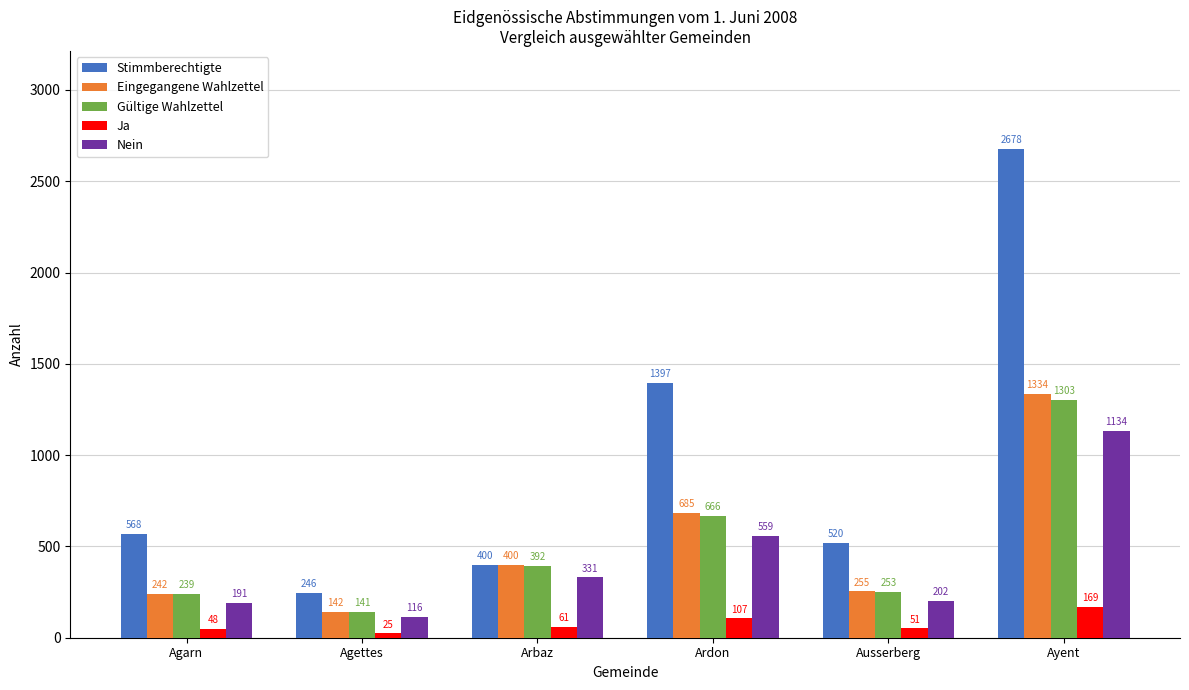

Is it true that Nein equals 202 at Ausserberg?

True